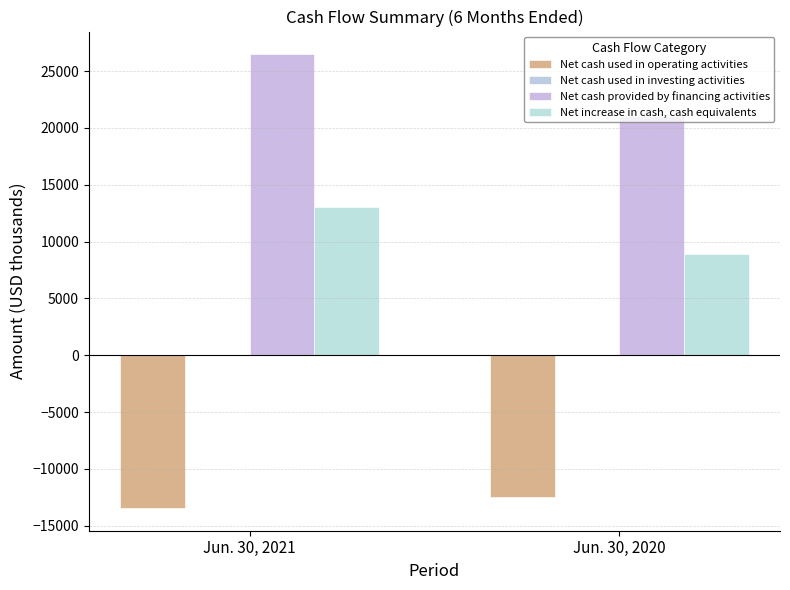

How many series are shown in this chart?

4